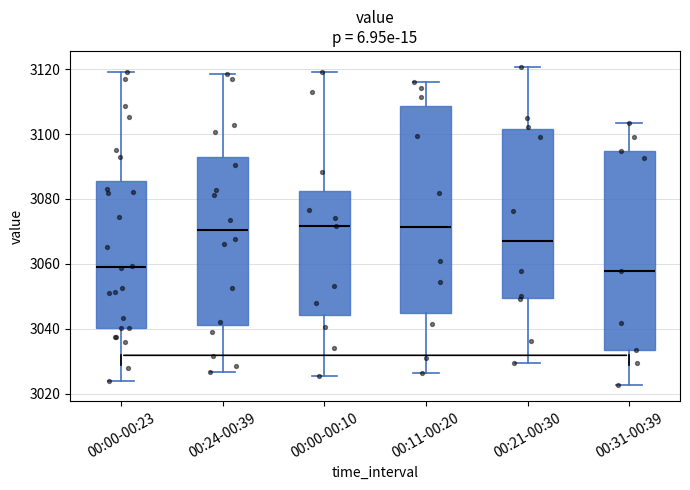

Which box is the tallest, from its lower edge to its upper edge?

00:11-00:20